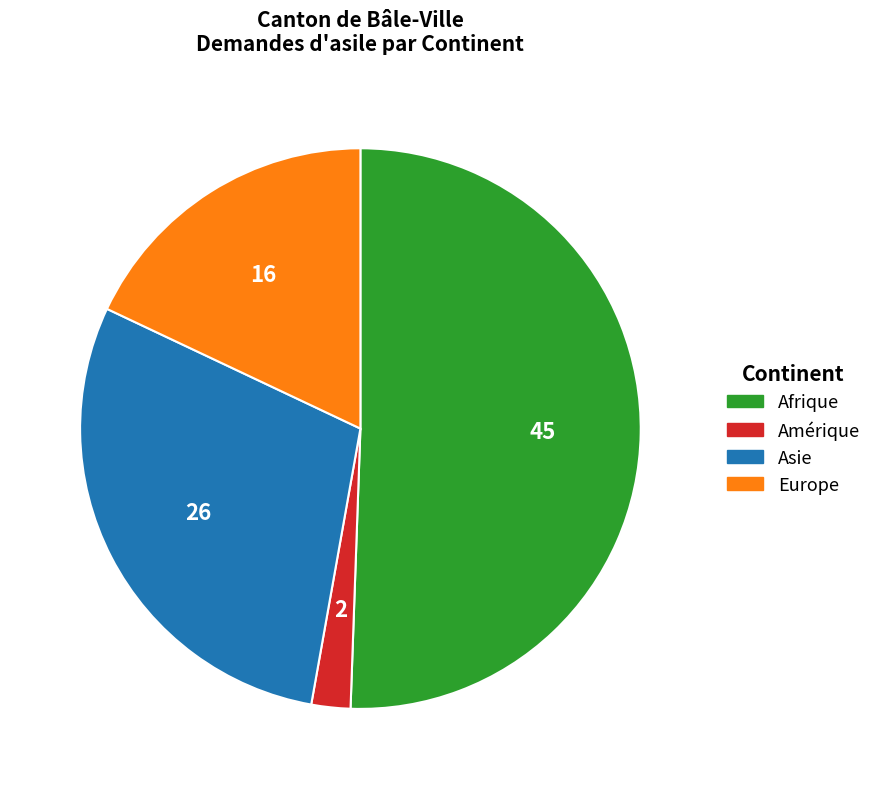

Does any single category account for the majority?

Yes